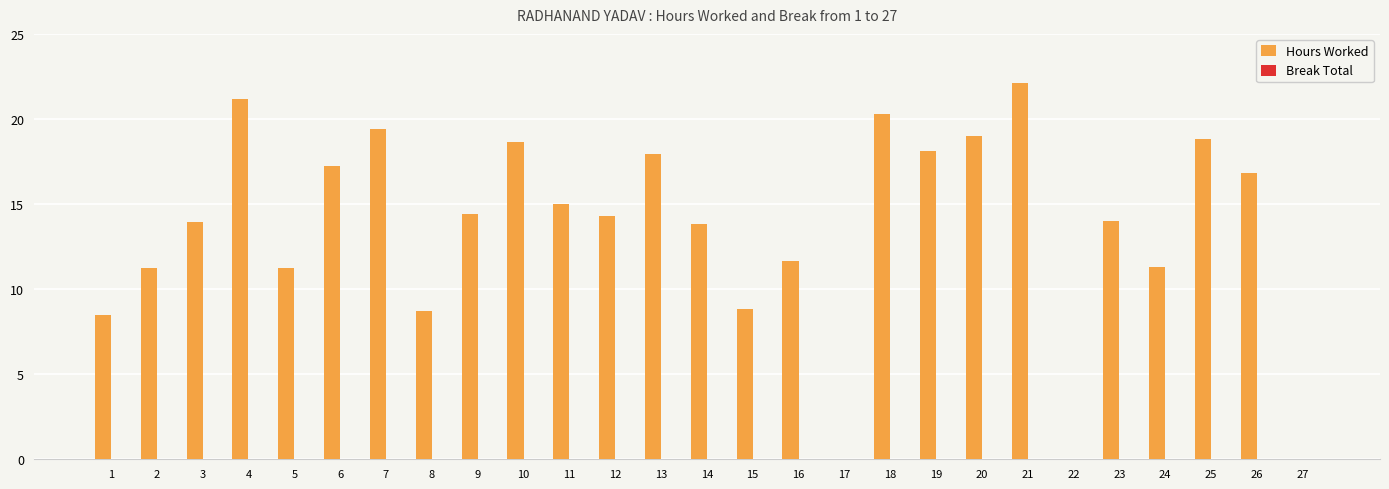

What is the ratio of the value at 10 to the value at 6?

1.1